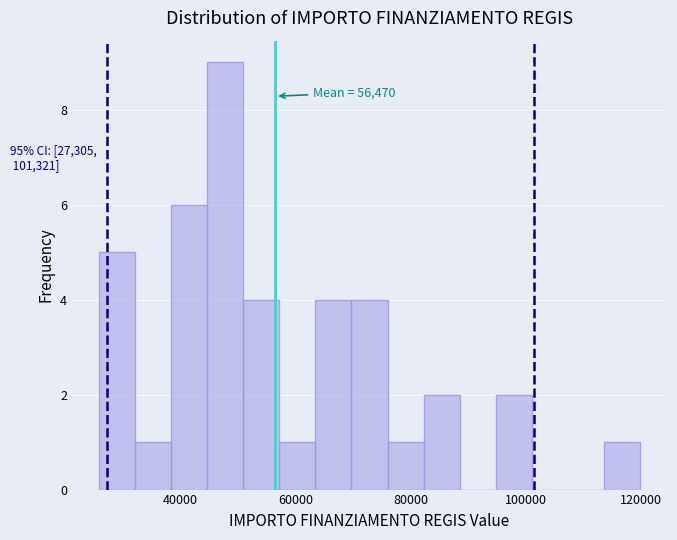

Read against the x-axis, roughly where is the centre of the tallest bar?

48000